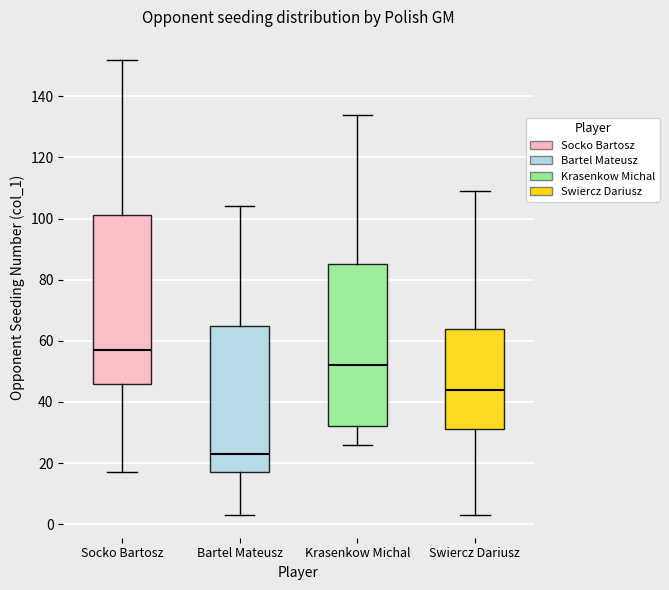

Reading left to right, transcribe this box plot: for each box, give where its median line is, the range the box spans, and where its two whiskers end, as read against the y-axis. The values are not printed on the chart, so give them approximately, as read against the axis.

Socko Bartosz: median 58, box 46 to 102, whiskers 18 to 152
Bartel Mateusz: median 24, box 18 to 66, whiskers 4 to 104
Krasenkow Michal: median 52, box 32 to 86, whiskers 26 to 134
Swiercz Dariusz: median 44, box 32 to 64, whiskers 4 to 110